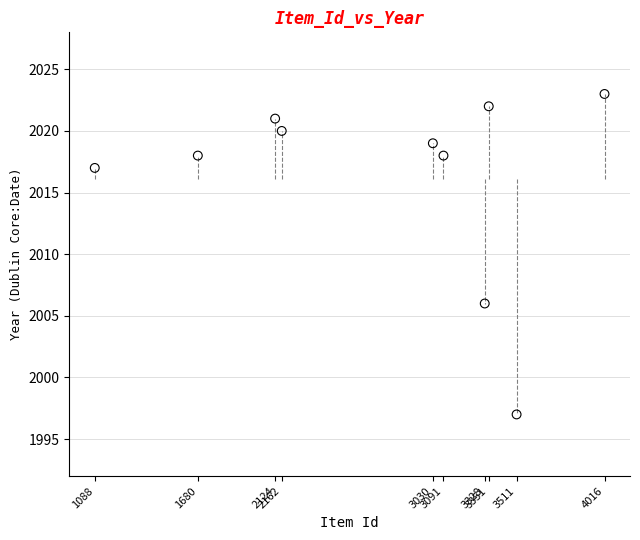

What is the range of X values (max minus min)?

2928